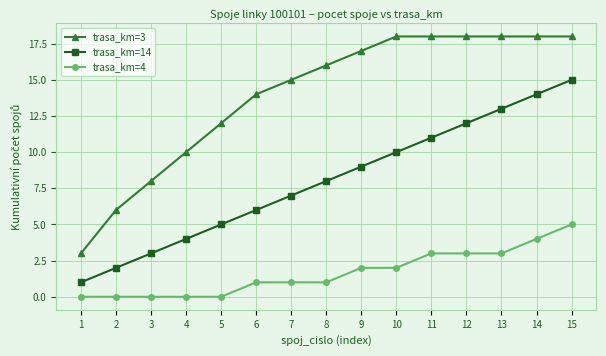

How many categories are shown in the chart?

15